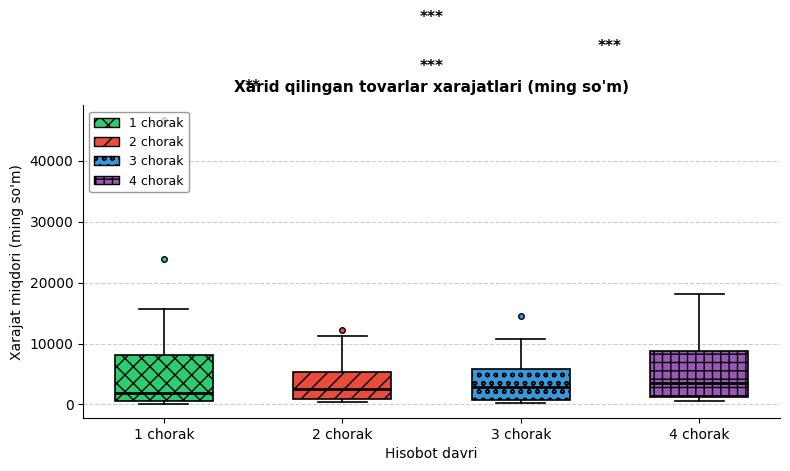

Where is the upper edge of the box for 4 chorak on the y-axis? The values are not printed on the chart, so give them approximately, as read against the axis.

9000